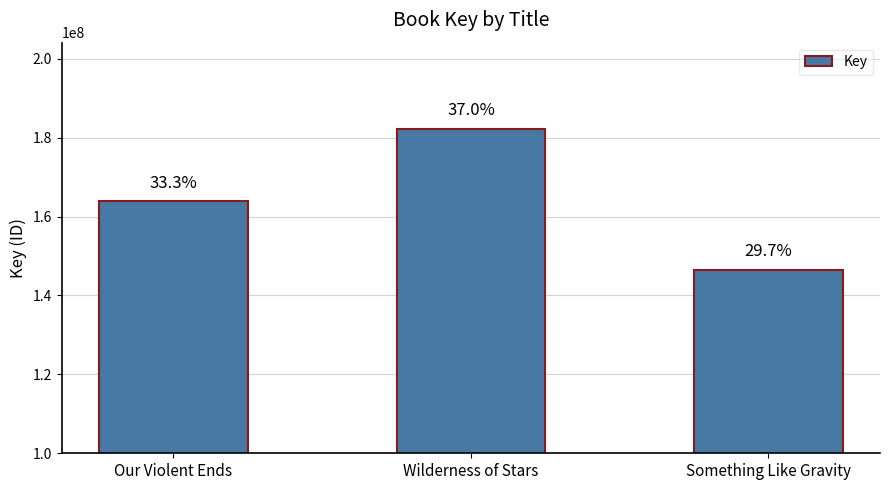

Are the bars horizontal?

No